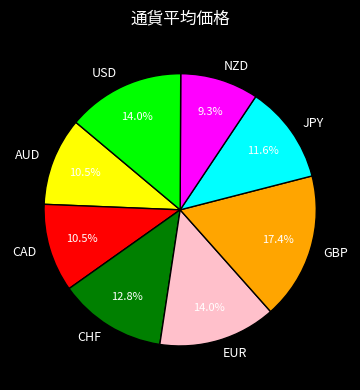

What percentage is the EUR slice, to the nearest percent?

14%